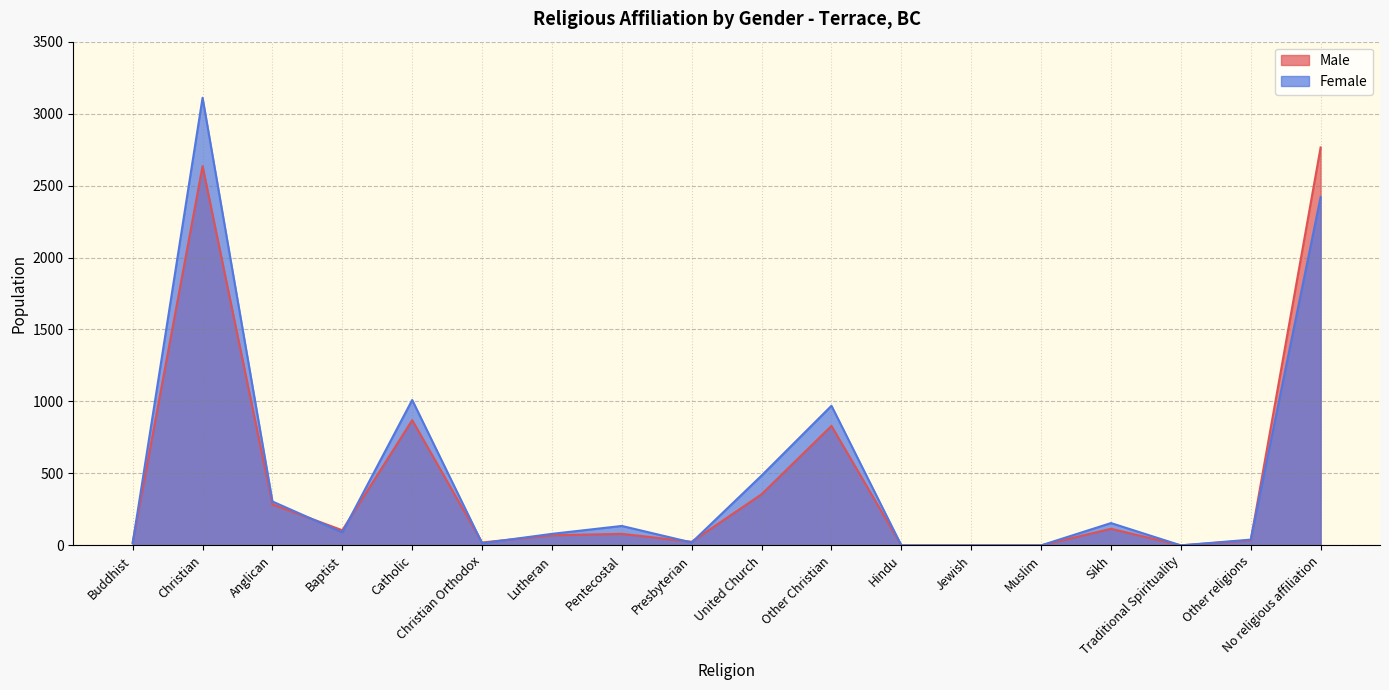

What is the sum of the Female values at Hindu and Christian Orthodox?

15